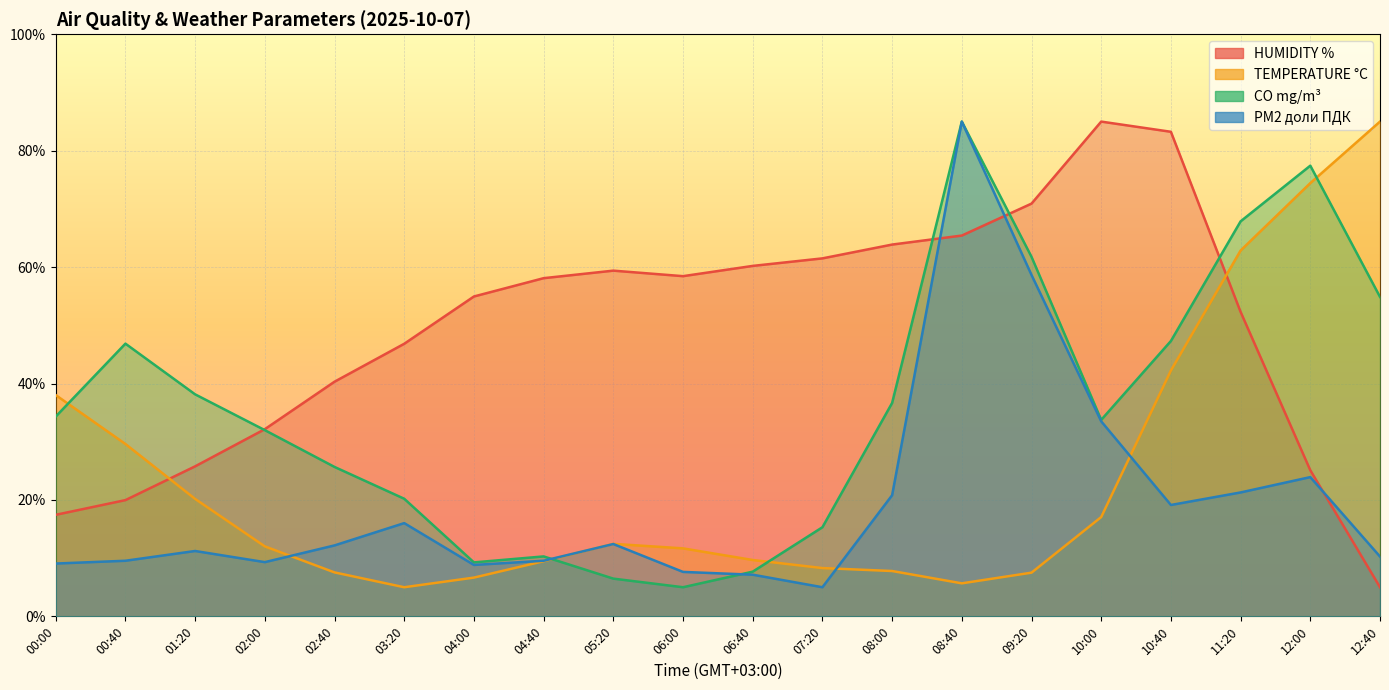

What are all the series names shown in the legend?

HUMIDITY %, TEMPERATURE °C, CO mg/m³, PM2 доли ПДК